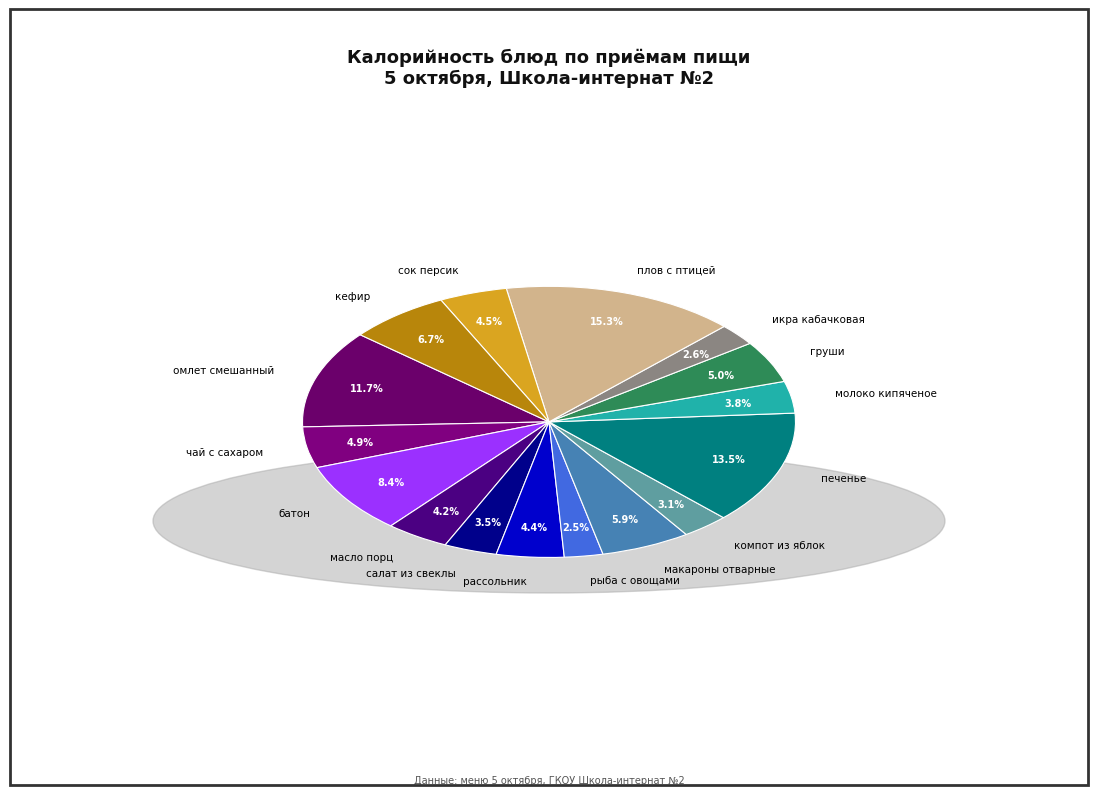

Which has a higher value, рыба с овощами or икра кабачковая?

икра кабачковая